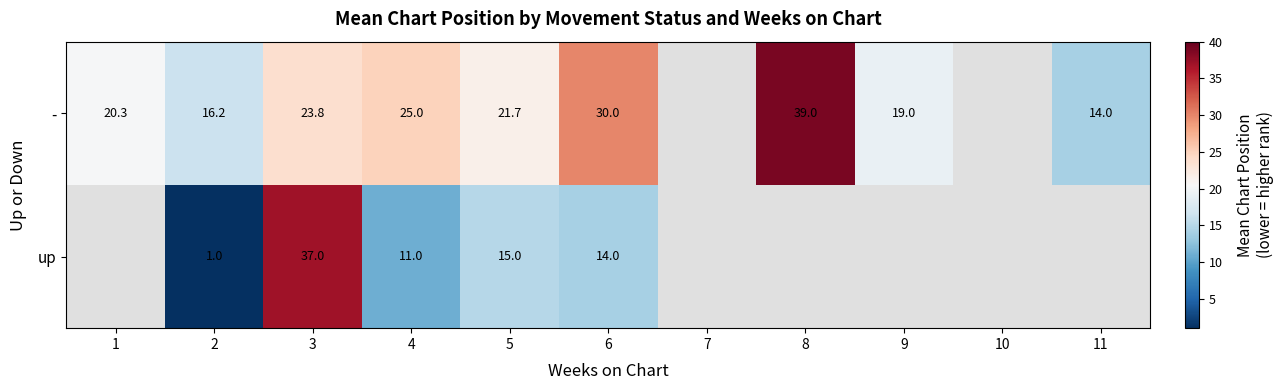

Is the value of - at 3 greater than the value of up at 2?

Yes